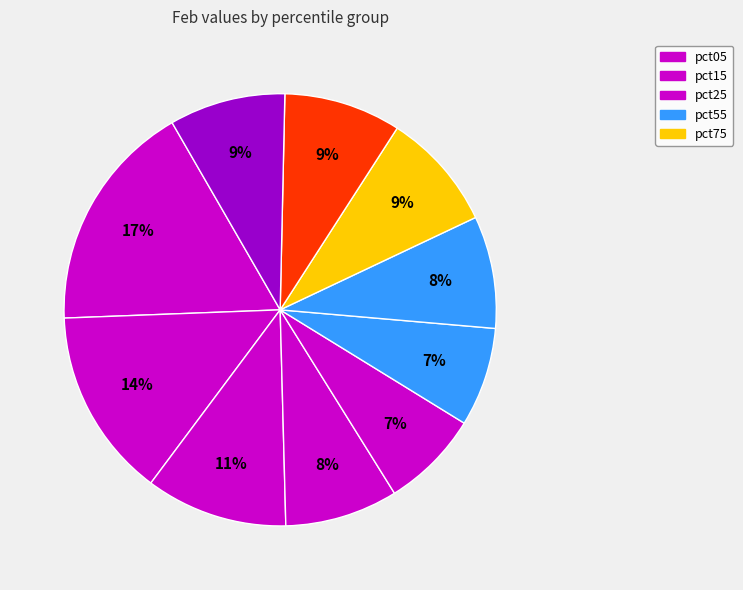

How many segments does this pie chart have?

10